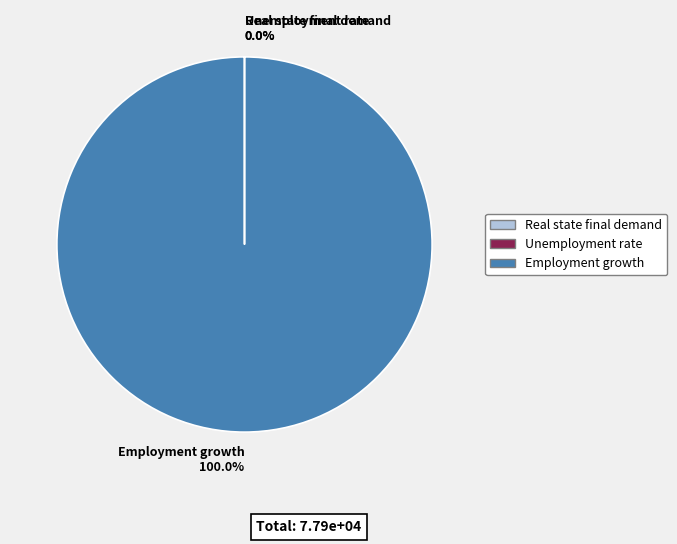

To the nearest percent, what is the average slice percentage?

33%